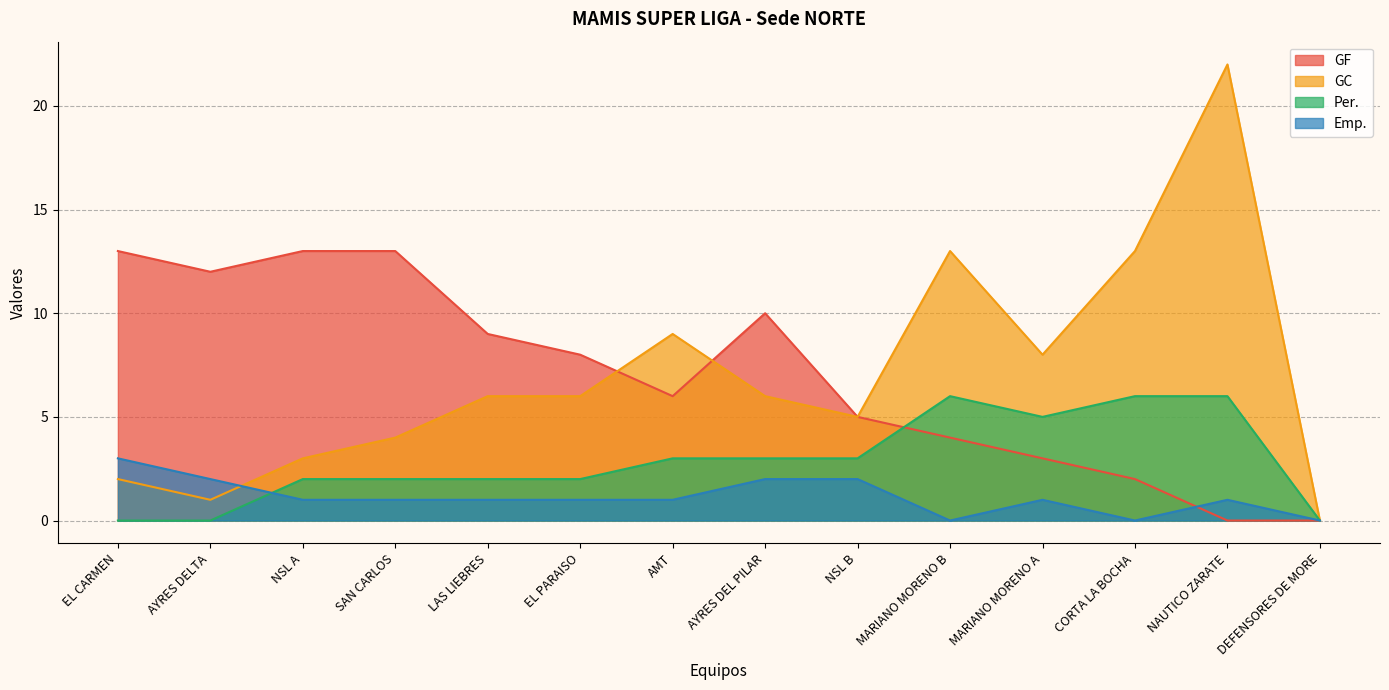

What is the approximate value of GF at EL PARAISO, to the nearest 10?

10